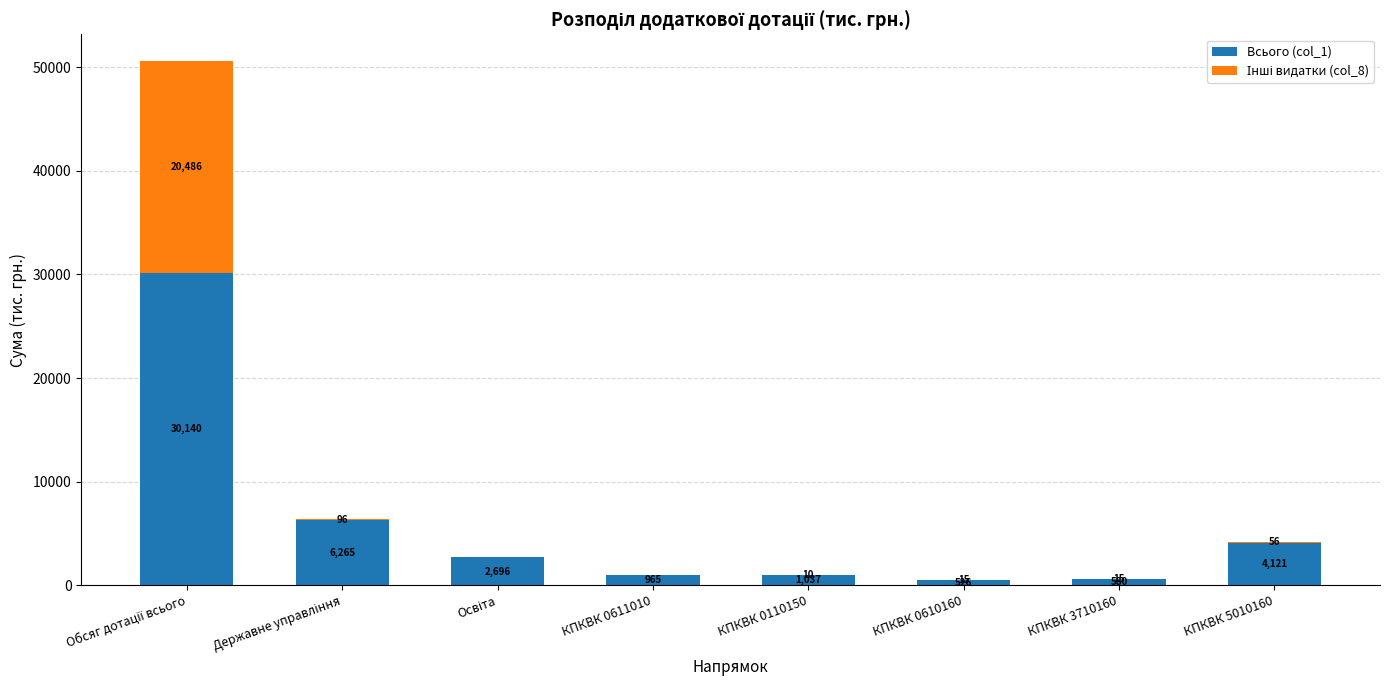

Is it true that Всього (col_1) equals 2259.8 at КПКВК 5010160?

False